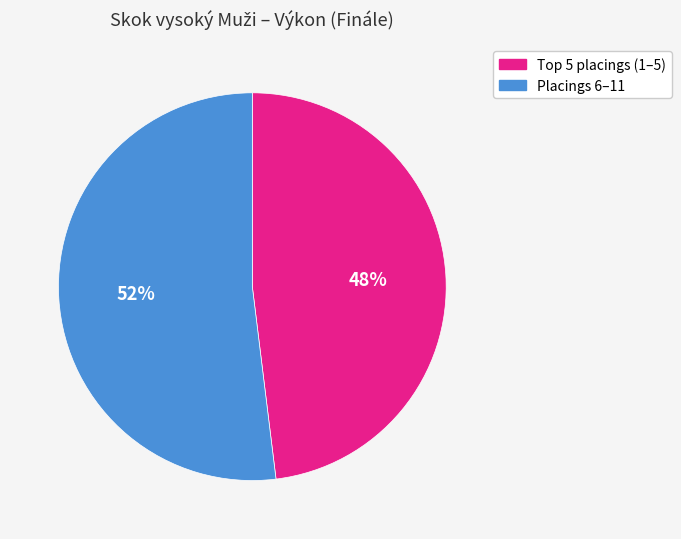

Does any single category account for the majority?

Yes